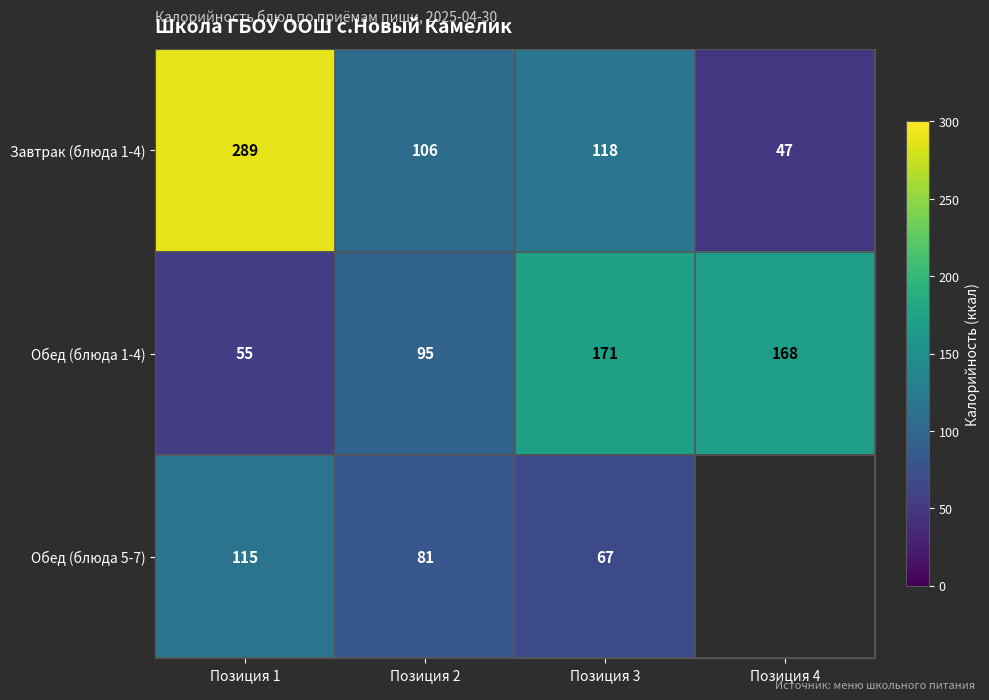

The Обед (блюда 5-7) series shows 19.7 at Позиция 2. True or false?

False